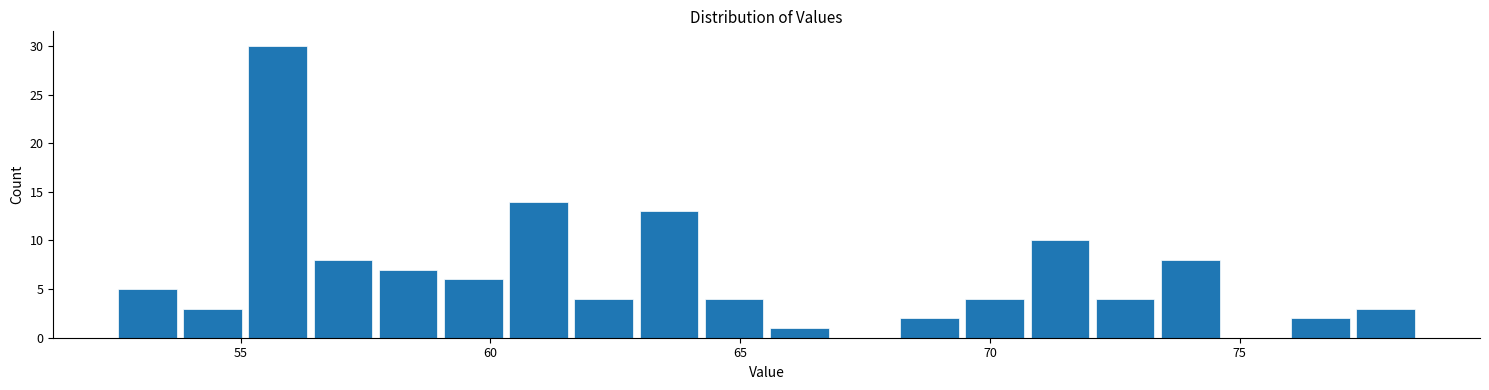

Around what value on the x-axis is the tallest bar? Give the approximate position of its centre, as read against the axis.

55.5